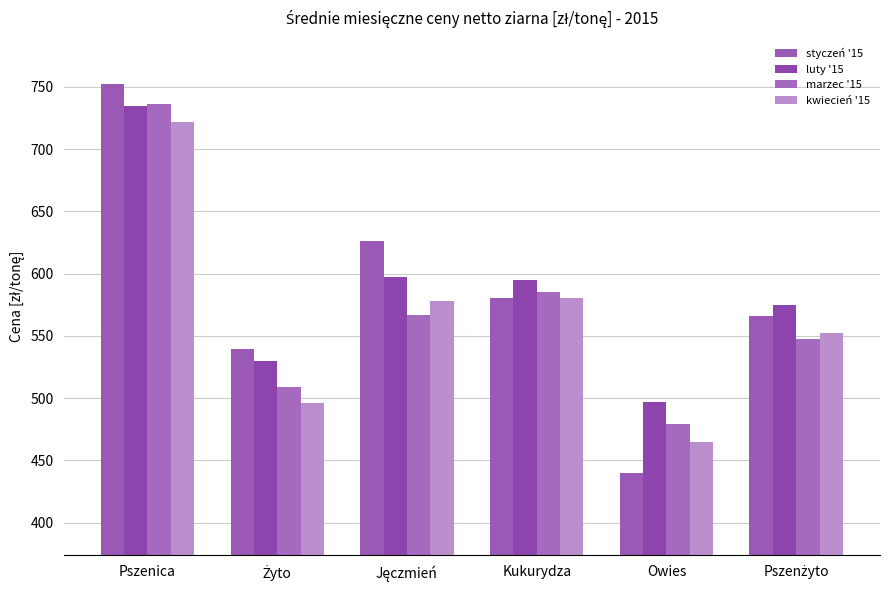

At which category does the chart reach its peak across all series?

Pszenica